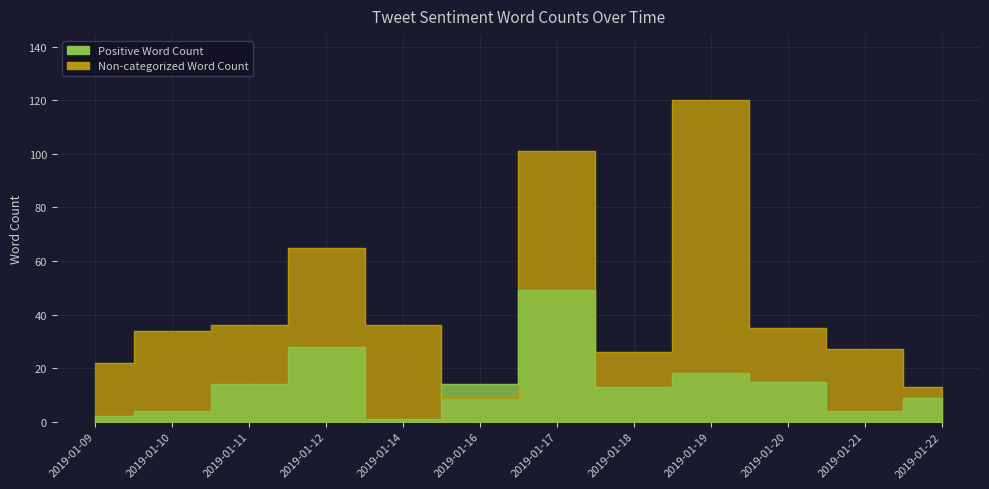

How many lines are shown in the chart?

2